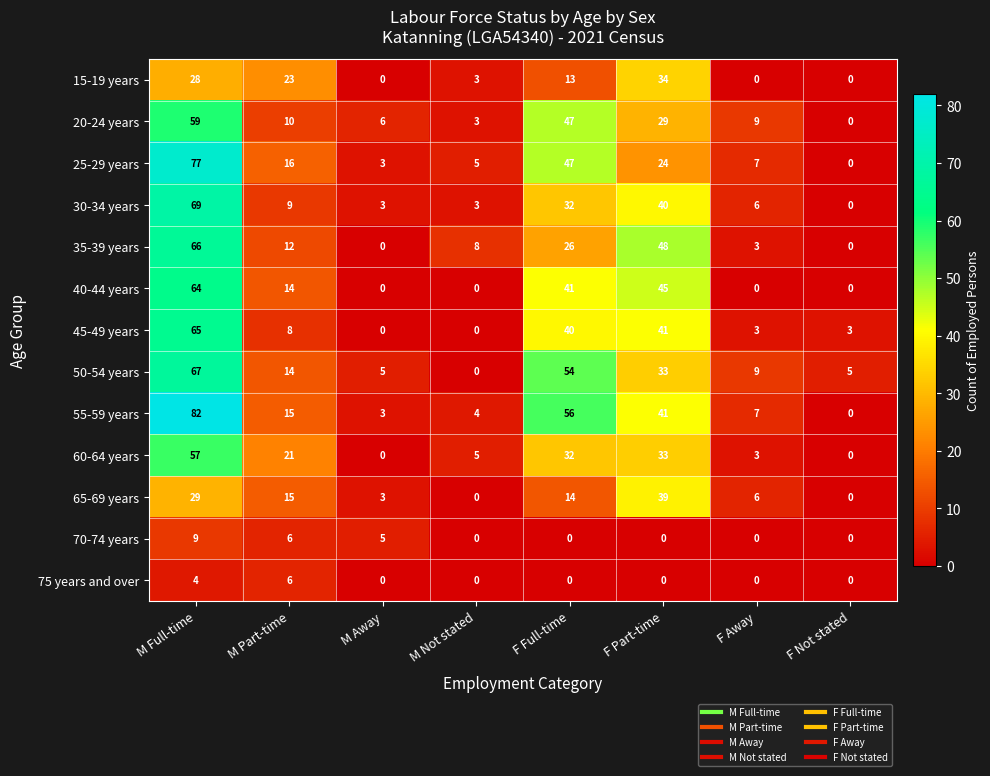

What is the difference between the 35-39 years values at F Not stated and F Full-time?

26